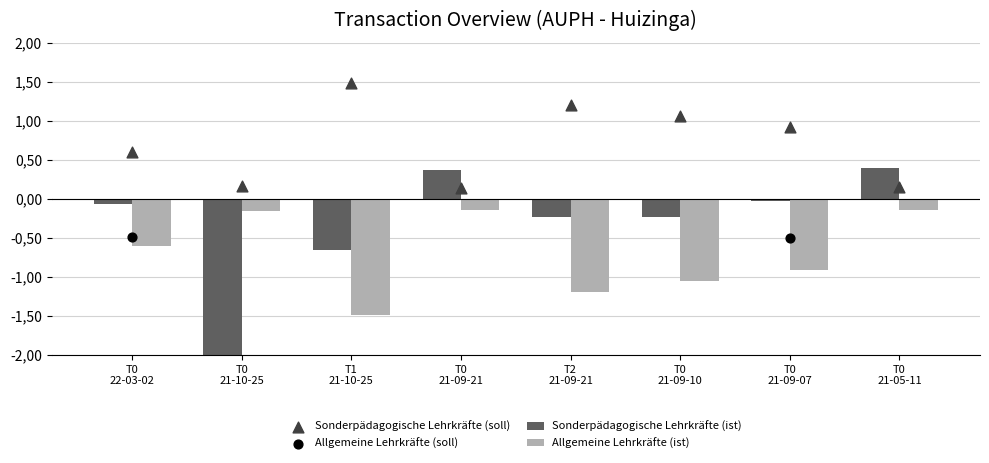

At how many categories does at least one series exceed 0?

8